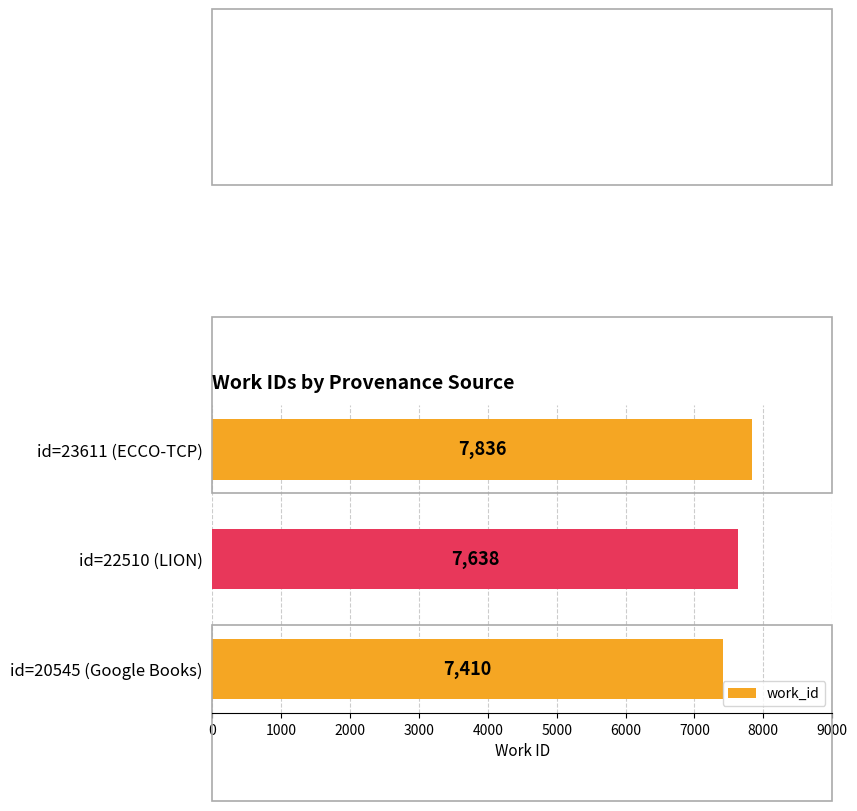

Is it true that the value at id=22510 (LION) is 13365?

False